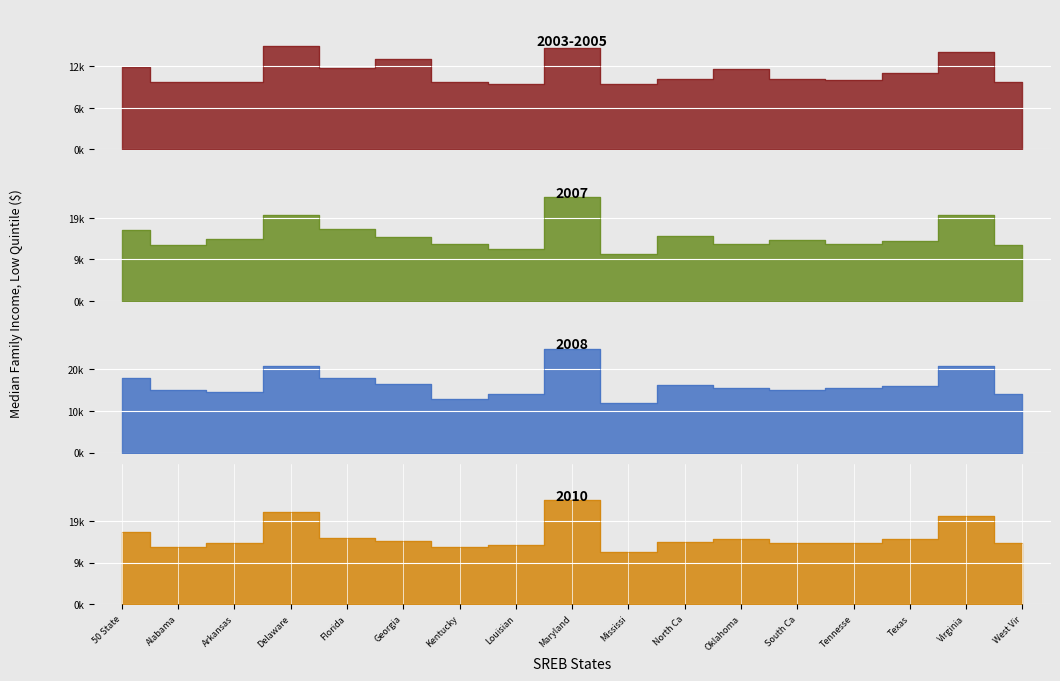

Is it true that Low (2003-2005) equals 3840.3 at West Vir?

False